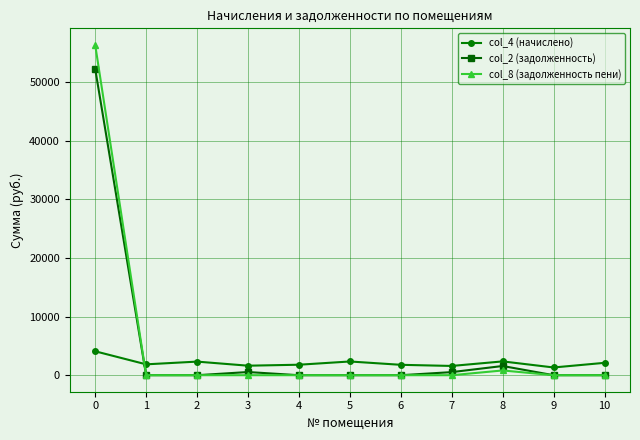

Is the value of col_4 (начислено) at 5 greater than the value of col_2 (задолженность) at 5?

Yes